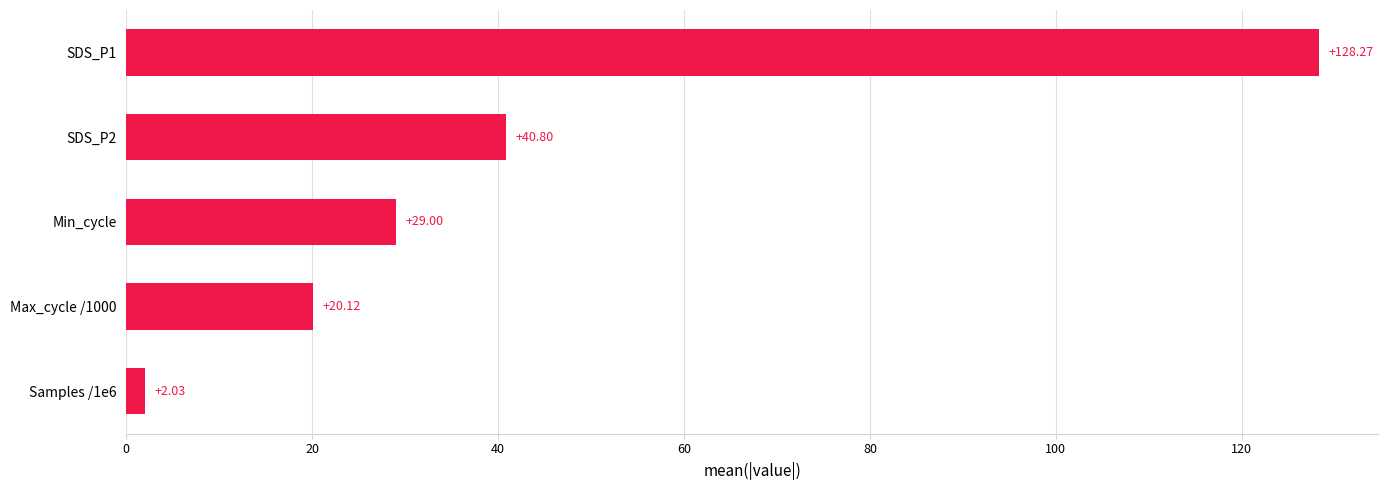

What is the ratio of the value at SDS_P2 to the value at Min_cycle?

1.4